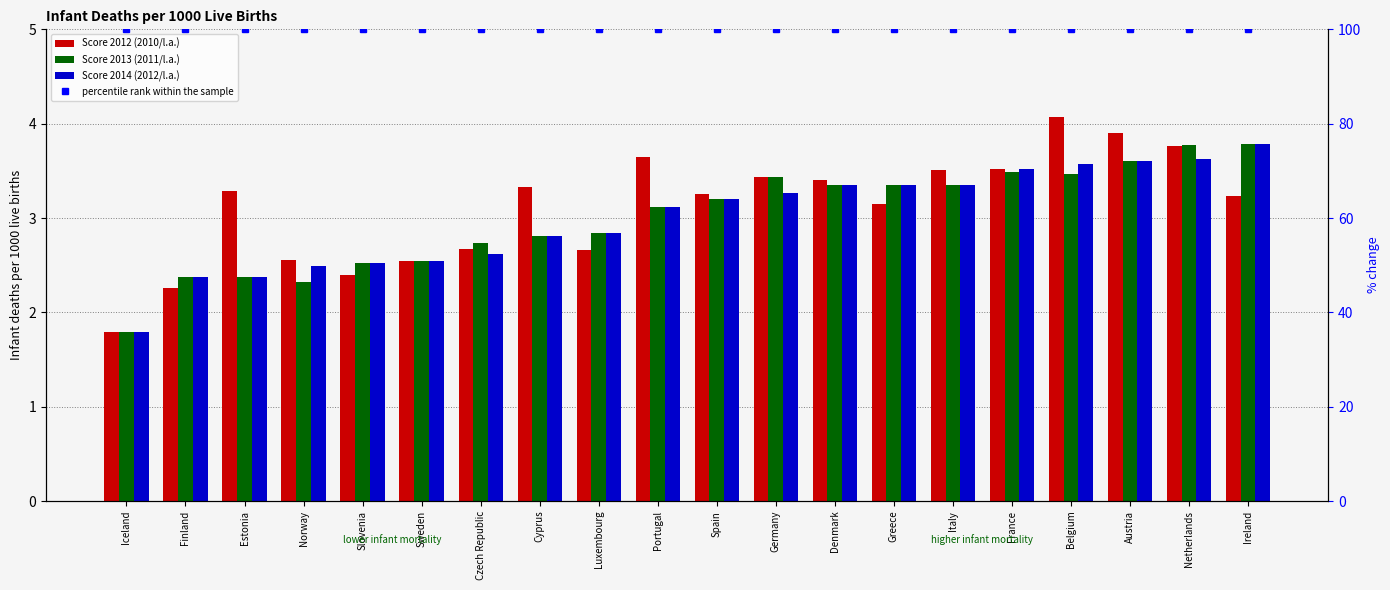

Rank the series at France from highest to lowest value.

percentile rank within the sample, Score 2012 (2010/l.a.), Score 2014 (2012/l.a.), Score 2013 (2011/l.a.)